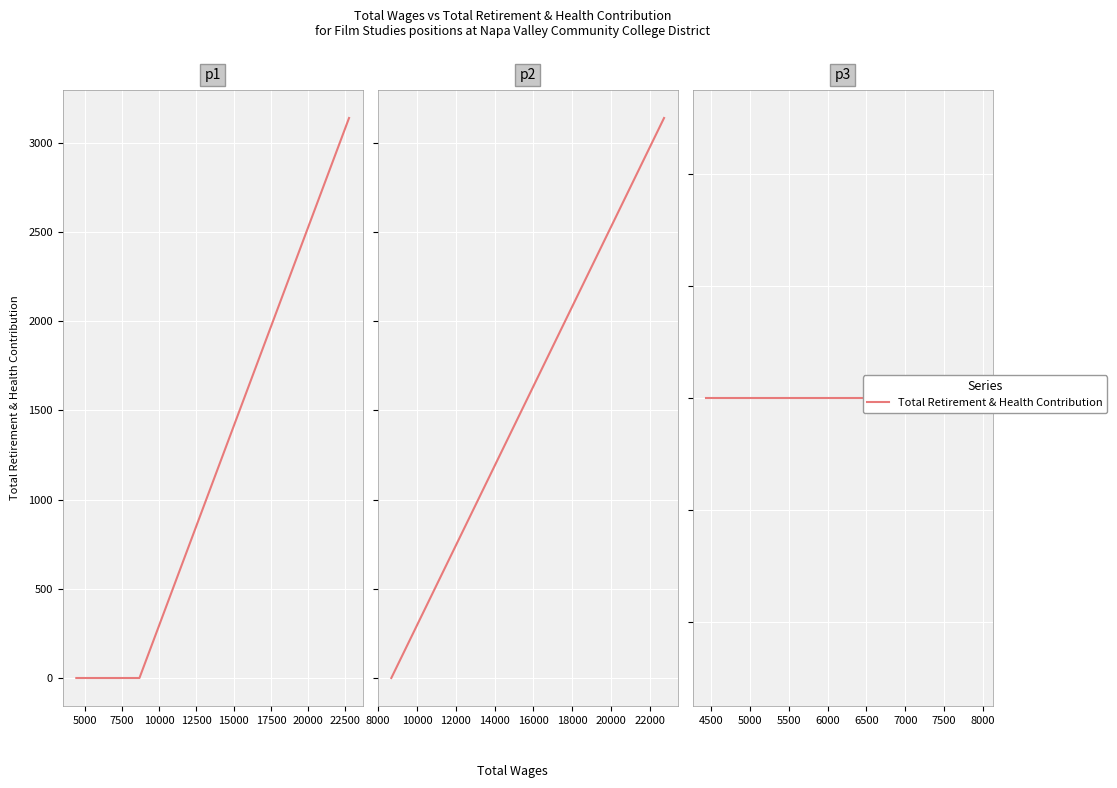

Is this an area chart (filled region under the line)?

No